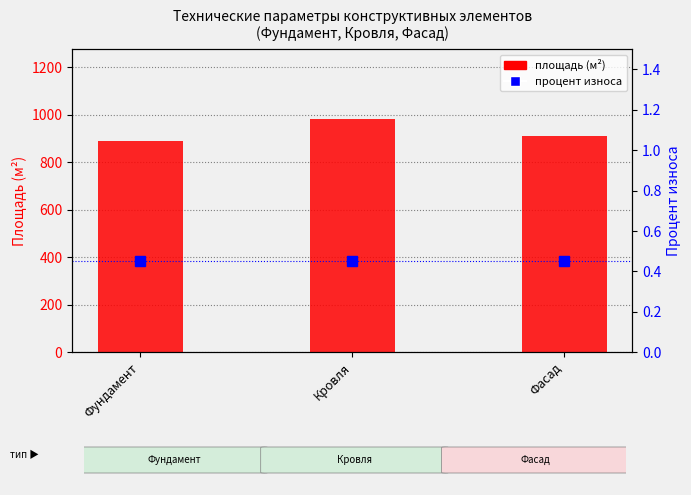

At which category does the chart reach its minimum across all series?

Фундамент